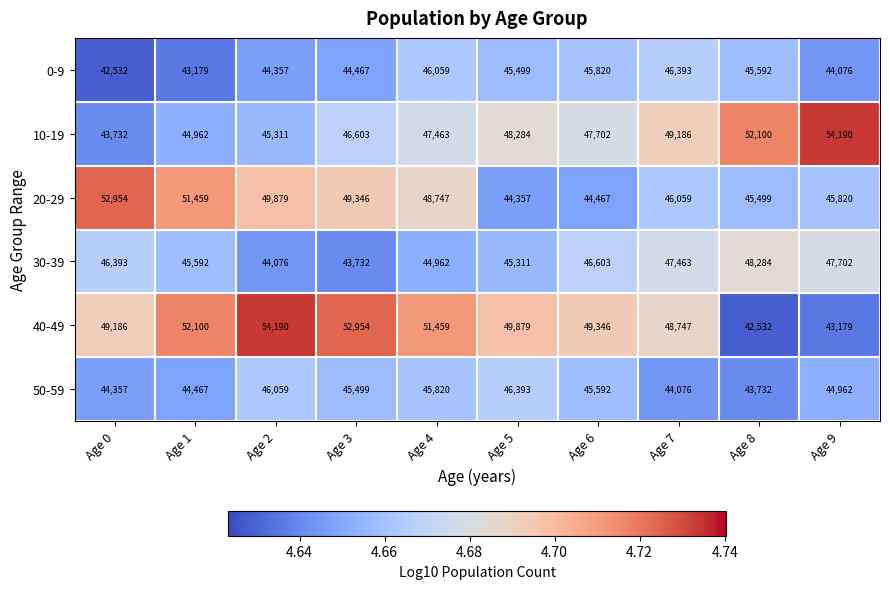

What is the difference between the highest and lowest values at Age 4?

6497